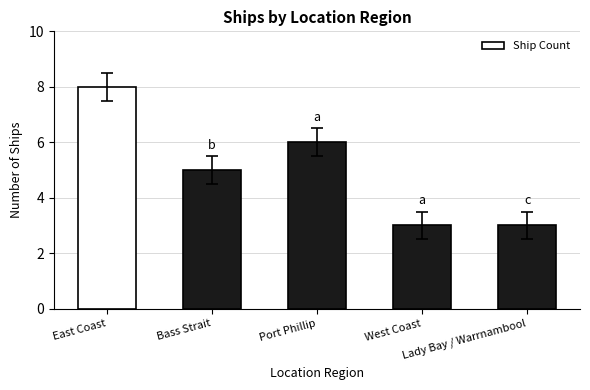

What position from the left is Lady Bay / Warrnambool?

5